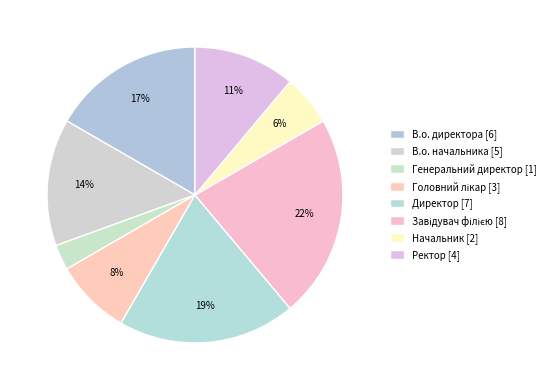

What percentage is the Генеральний директор slice, to the nearest percent?

3%